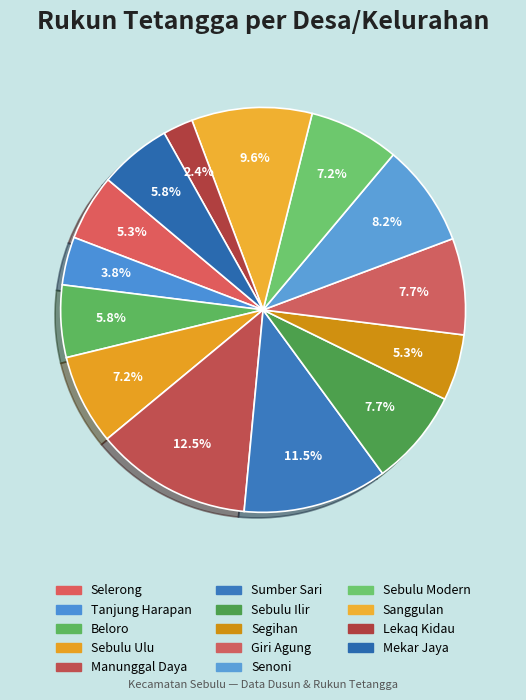

What percentage is the Segihan slice, to the nearest percent?

5%